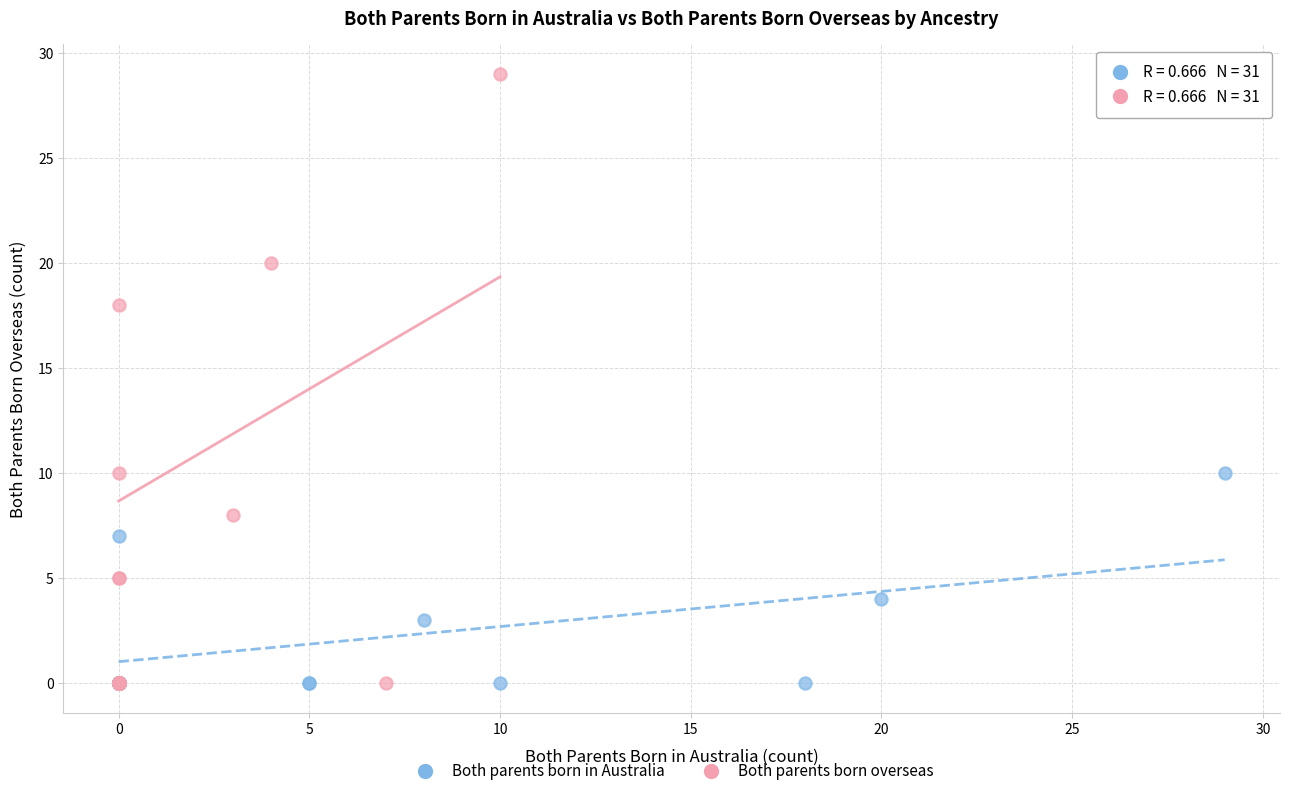

Which series contains the highest Y value?

Both parents born overseas